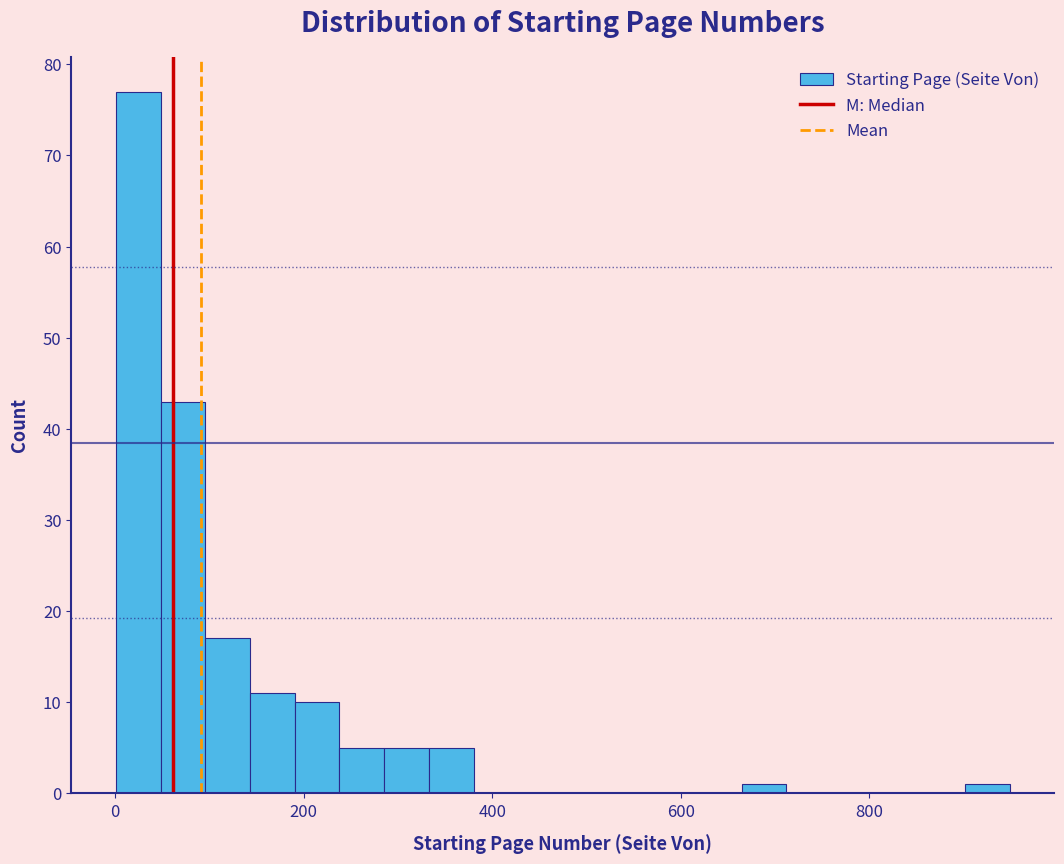

Around what value on the x-axis is the tallest bar? Give the approximate position of its centre, as read against the axis.

20